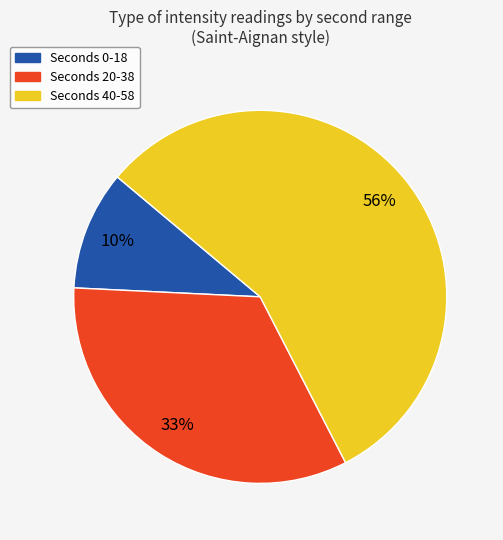

To the nearest percent, what is the average slice percentage?

33%